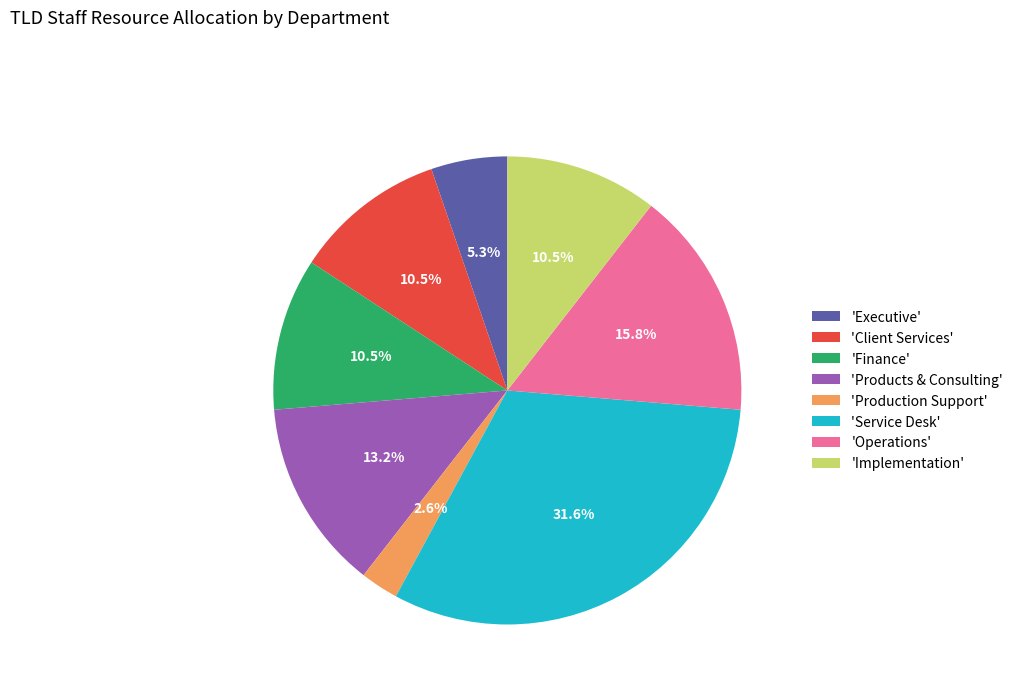

How many segments does this pie chart have?

8